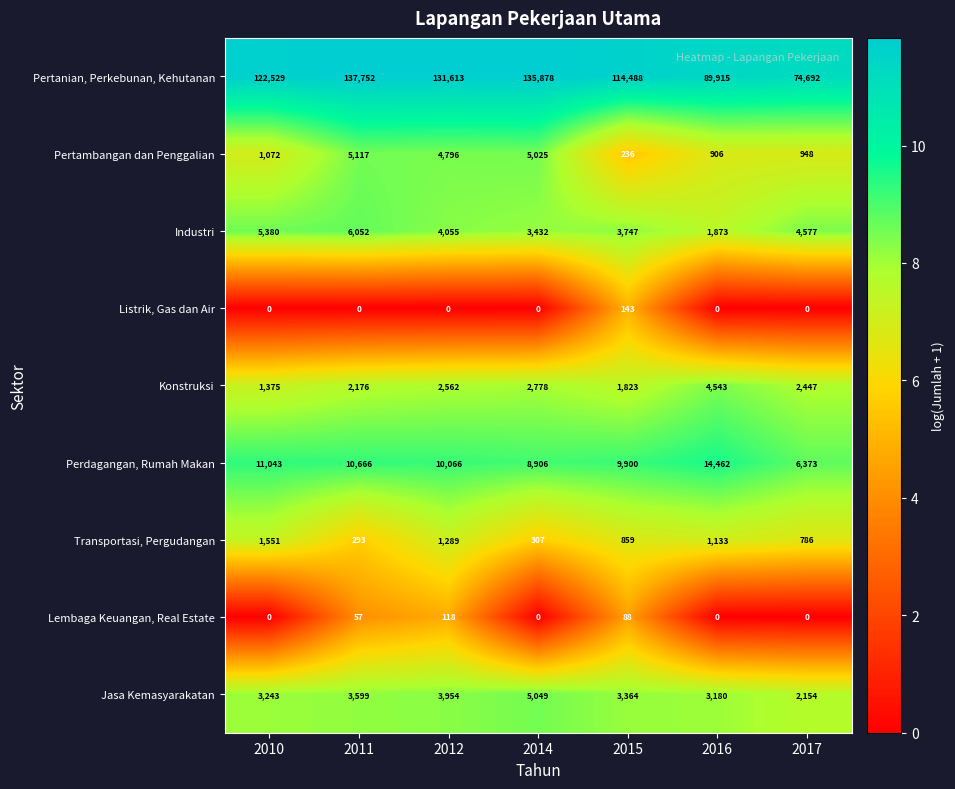

True or false: Jasa Kemasyarakatan has a value of 3599 at 2011.

True